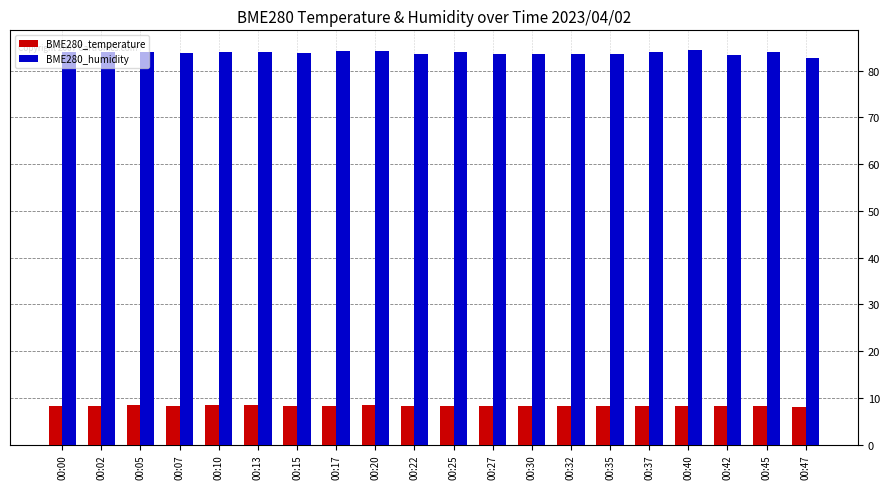

At which label does BME280_humidity first exceed 83?

00:00